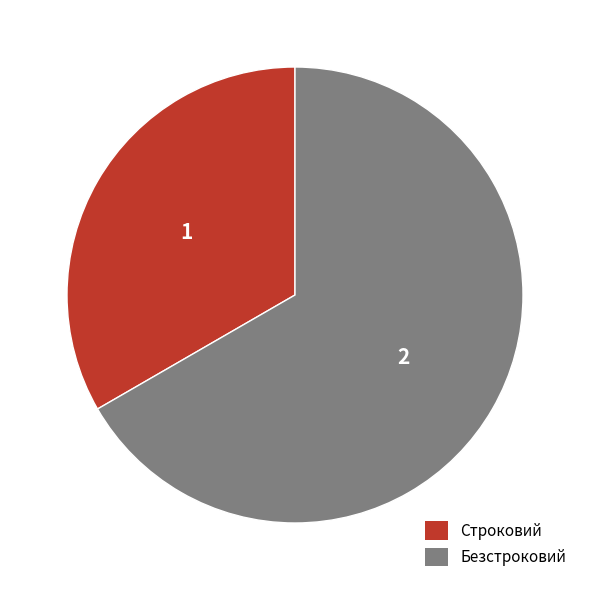

Rank the categories by value from lowest to highest.

Строковий, Безстроковий